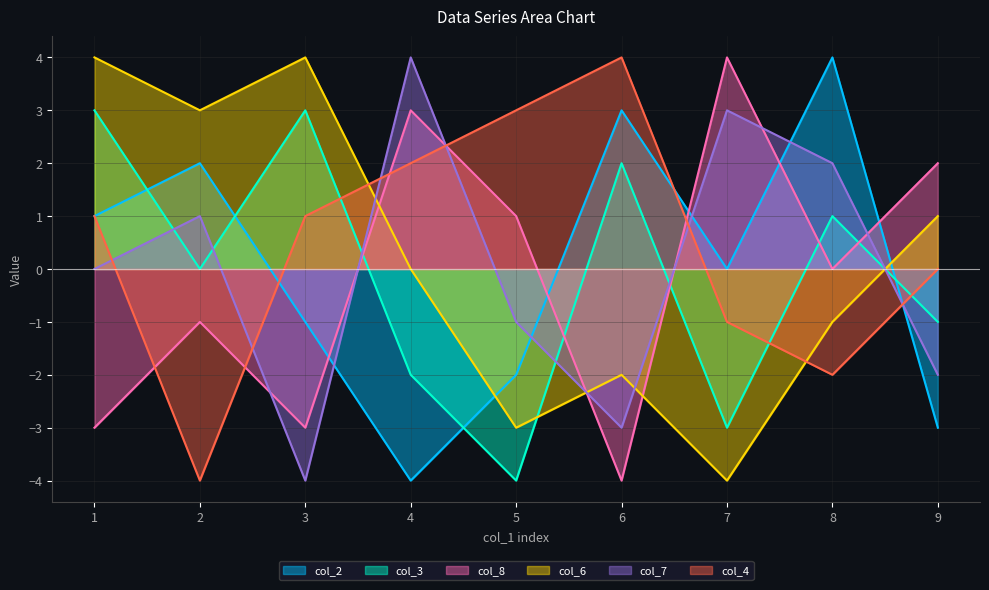

How many times do col_8 and col_6 cross each other?

3